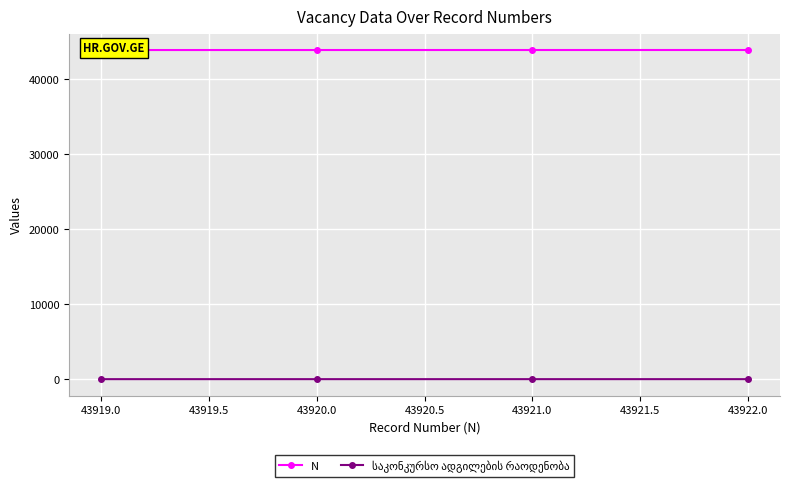

How many lines are shown in the chart?

2